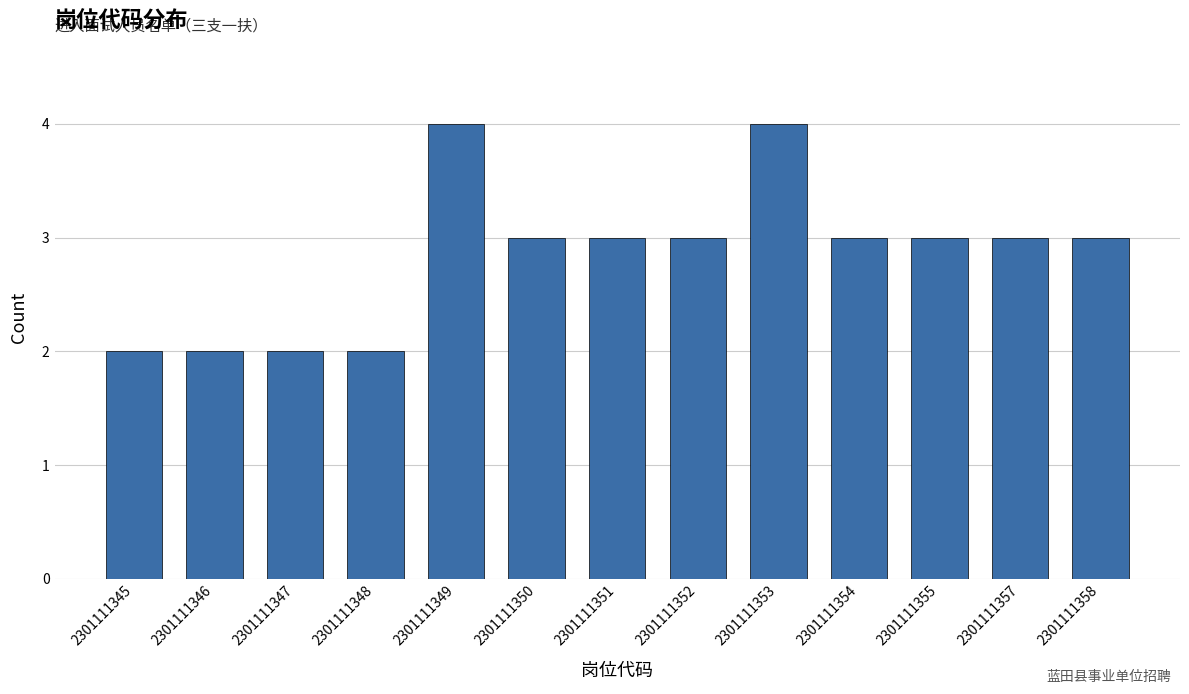

Reading right to left, what are all the values shown in this chart?

3	3	3	3	4	3	3	3	4	2	2	2	2